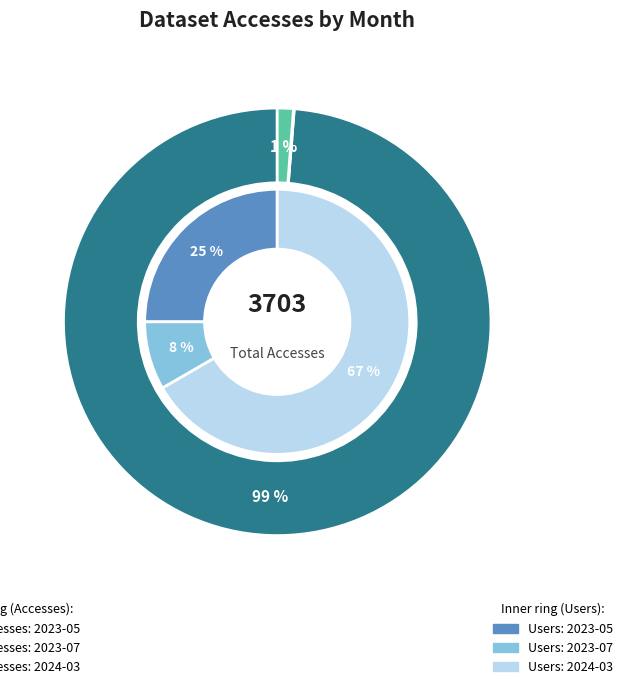

Count the number of slices in the pie.

3